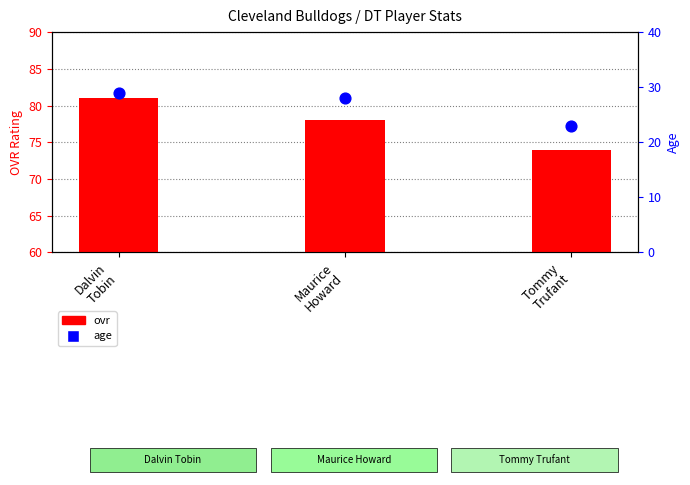

Which series contains the lowest Y value?

age